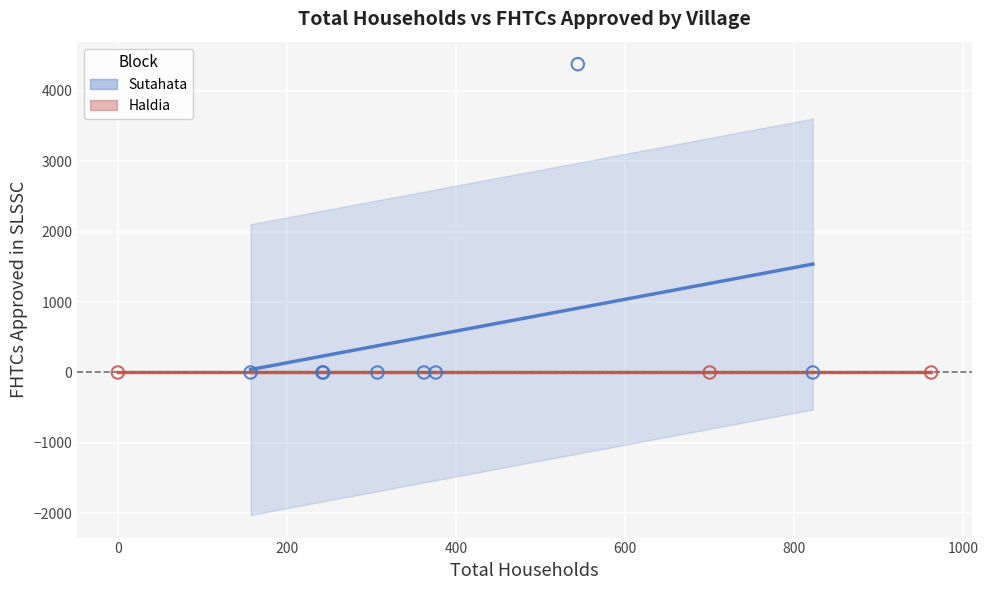

Which series reaches the maximum Y coordinate?

Sutahata